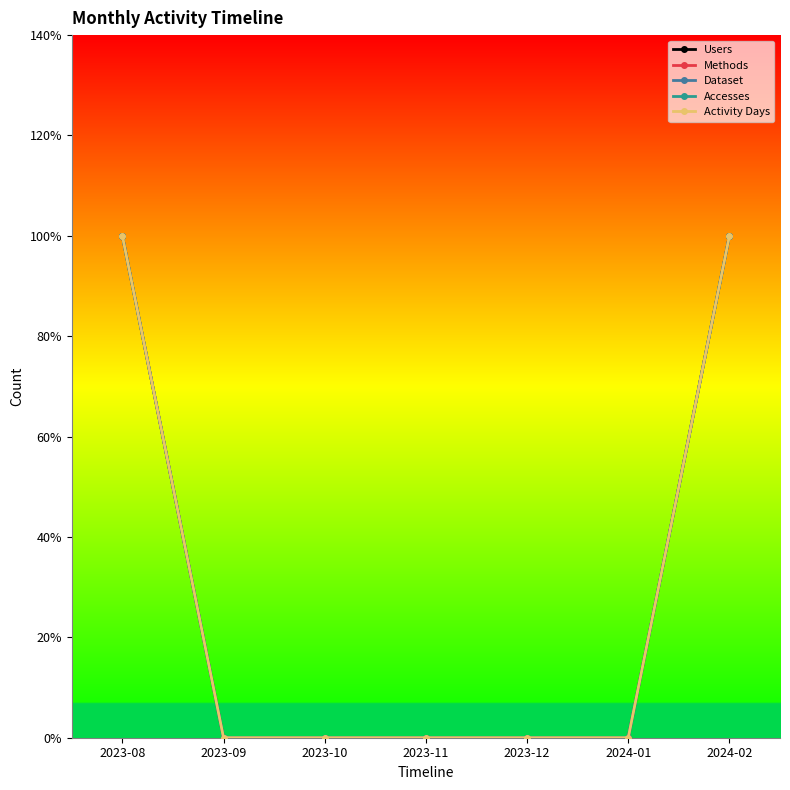

Between 2023-08 and 2023-09, which is larger?

2023-08